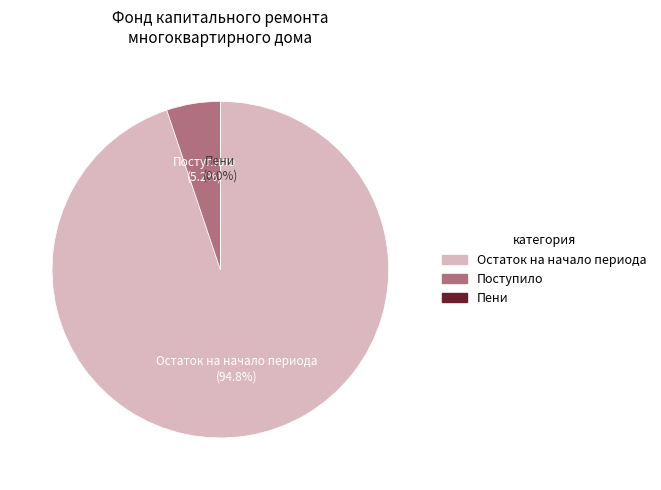

Is there any slice that represents more than half of the pie?

Yes